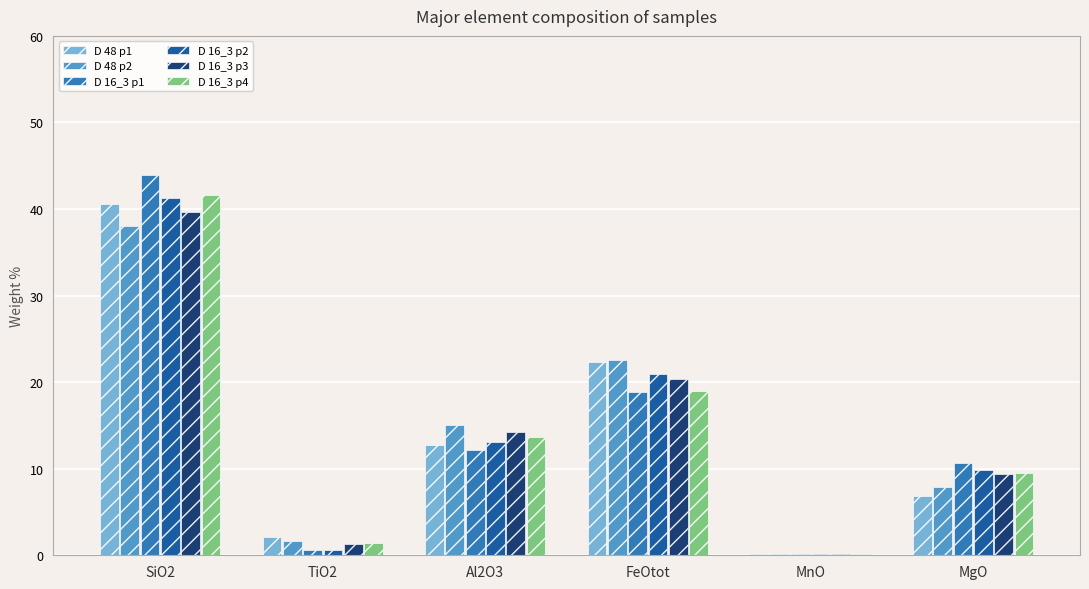

What is the maximum value shown in the chart?

43.9